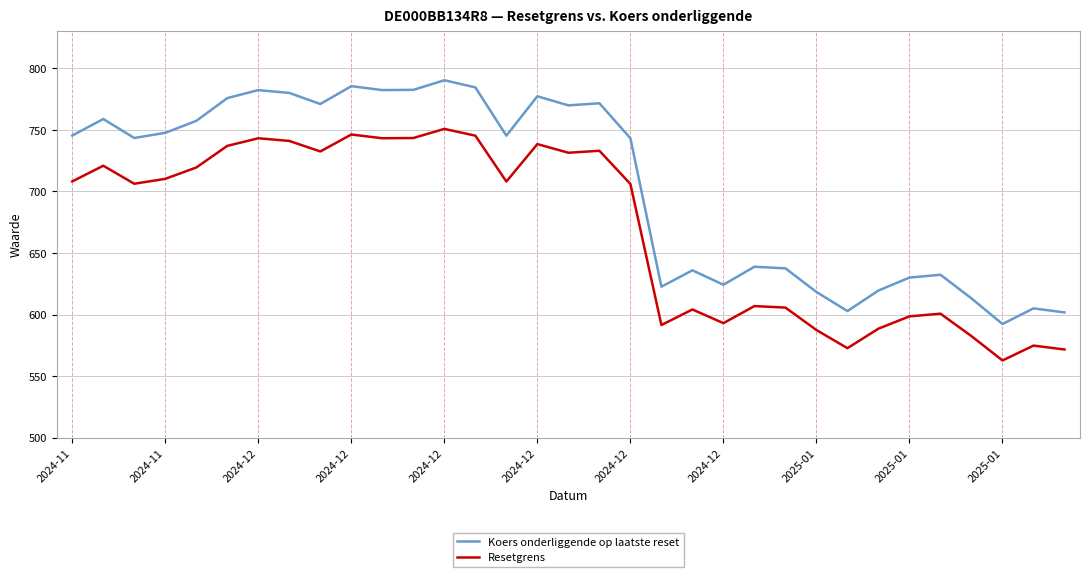

Does the chart display data point markers on the line(s)?

No